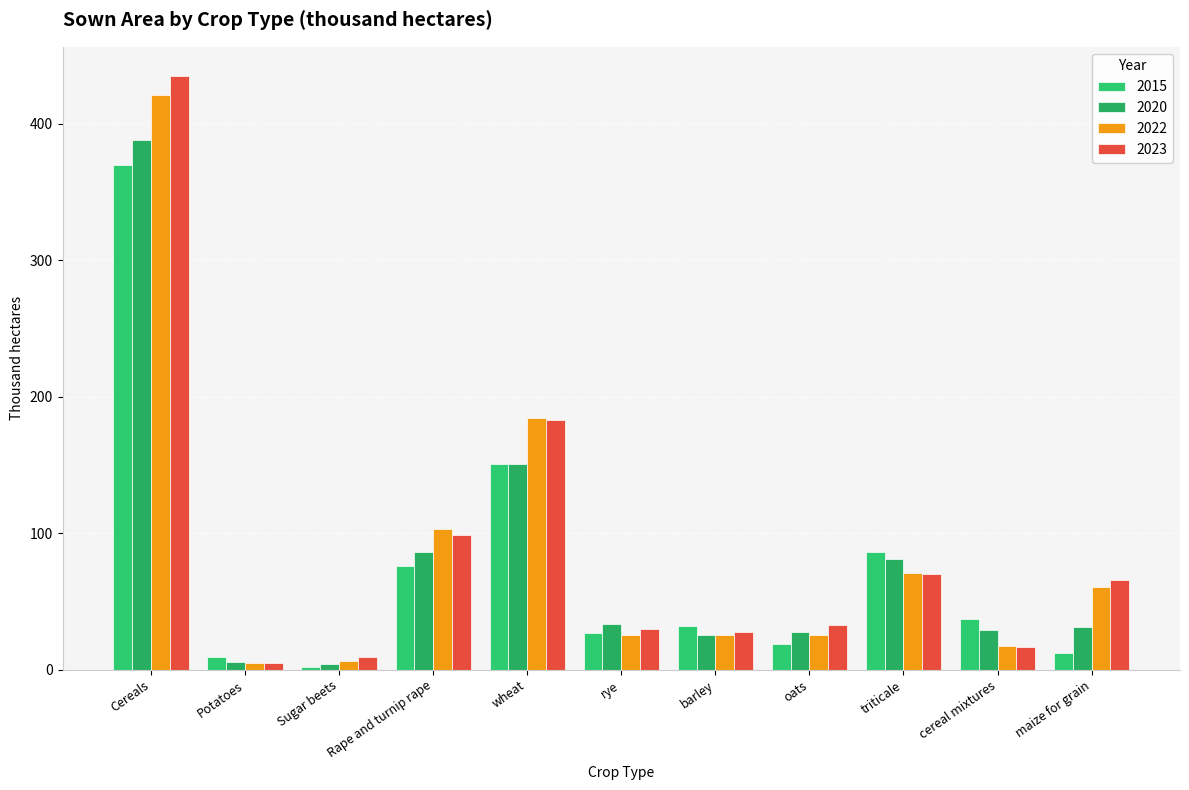

Reading right to left, extract all data points from this chart.

2015: maize for grain=12.4	cereal mixtures=37.2	triticale=86.0	oats=19.0	barley=32.1	rye=27.0	wheat=150.9	Rape and turnip rape=75.8	Sugar beets=2.1	Potatoes=9.4	Cereals=369.6
2020: maize for grain=31.3	cereal mixtures=29.0	triticale=81.5	oats=27.7	barley=25.8	rye=33.7	wheat=151.1	Rape and turnip rape=86.0	Sugar beets=4.2	Potatoes=5.8	Cereals=388.1
2022: maize for grain=60.3	cereal mixtures=17.4	triticale=71.2	oats=25.2	barley=25.4	rye=25.6	wheat=184.5	Rape and turnip rape=103.3	Sugar beets=6.5	Potatoes=5.2	Cereals=421.2
2023: maize for grain=65.5	cereal mixtures=17.0	triticale=70.1	oats=32.6	barley=27.5	rye=29.6	wheat=182.8	Rape and turnip rape=98.6	Sugar beets=9.2	Potatoes=4.9	Cereals=434.7